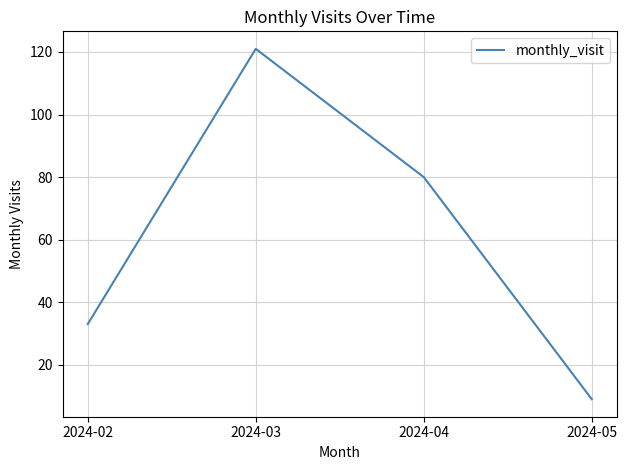

Reading right to left, list all the values displayed in this chart.

9	80	121	33